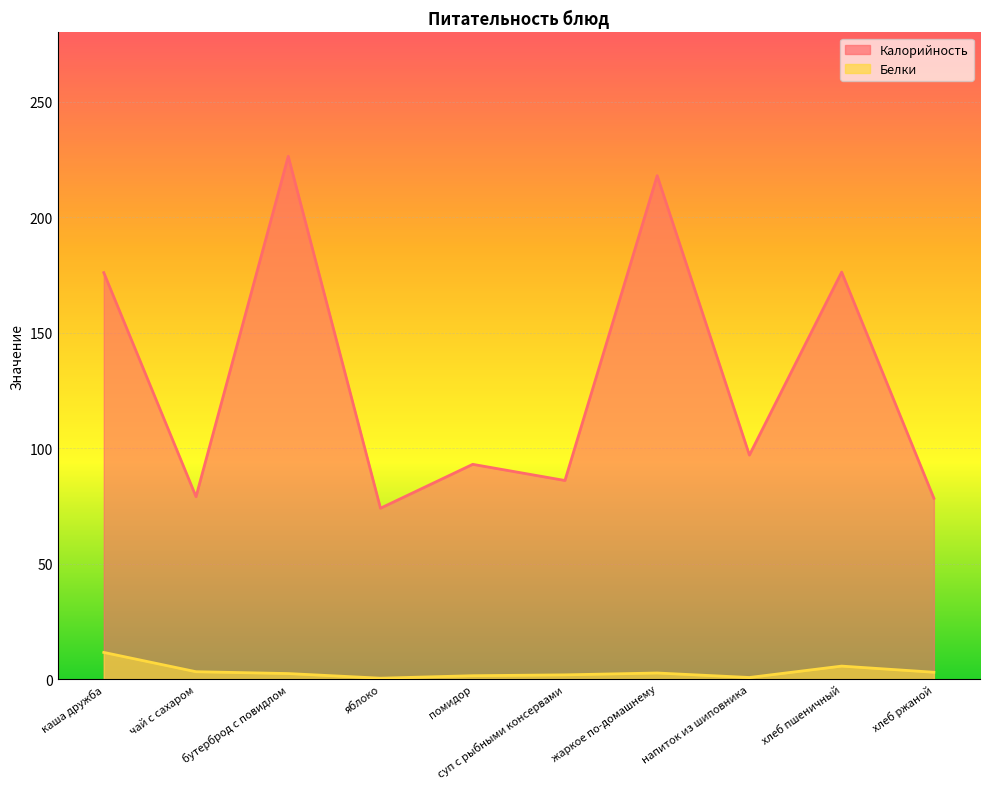

What is the sum of the Белки values at каша дружба and напиток из шиповника?

12.3